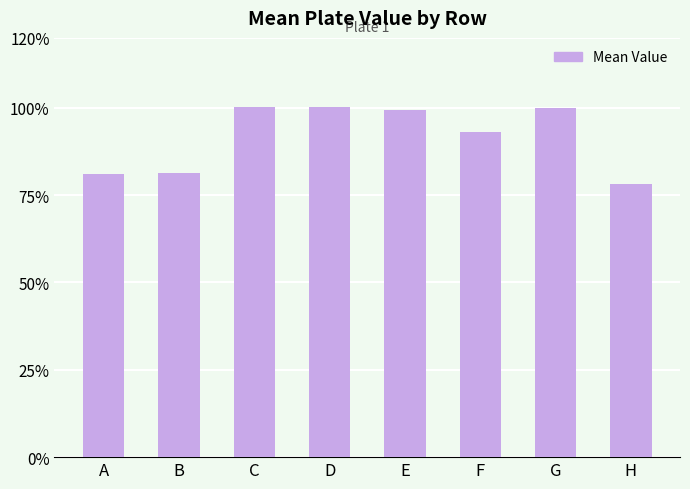

What is the greatest value displayed?

1.0